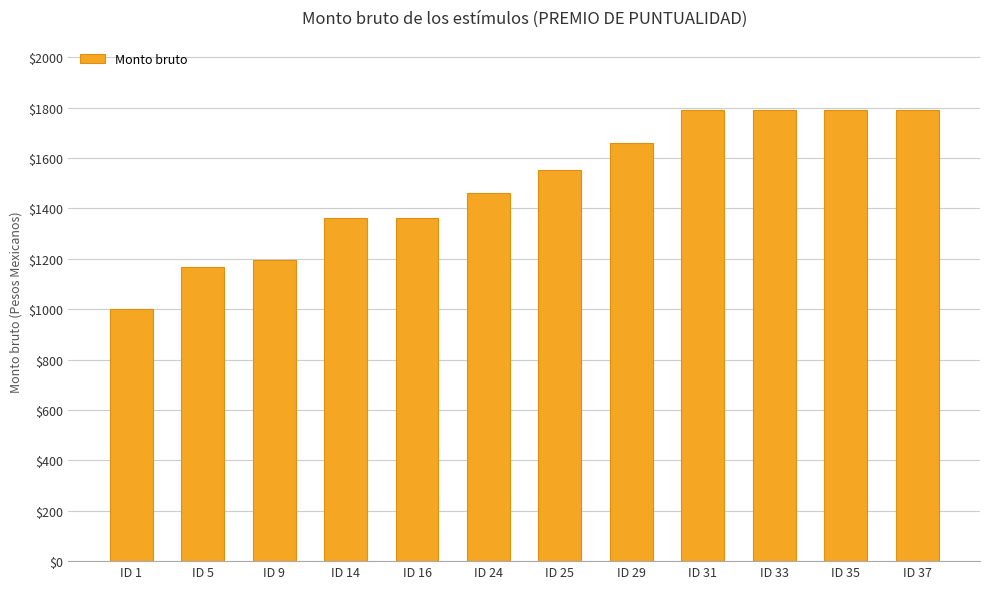

Which category has the lowest value across all series?

ID 1